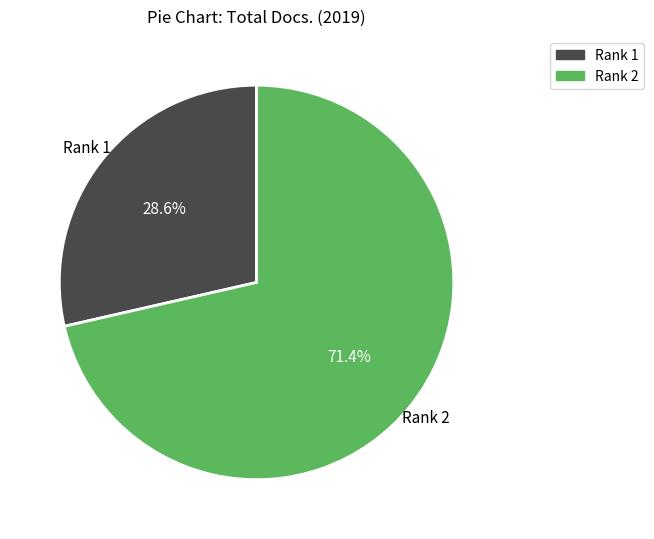

Approximately how many times larger is the value at Rank 1 compared to Rank 2?

0.4